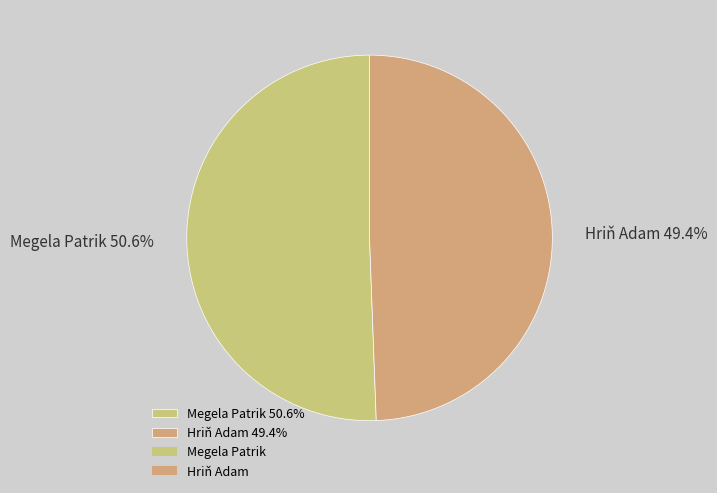

Which category has the smallest portion of the pie?

Hriň Adam